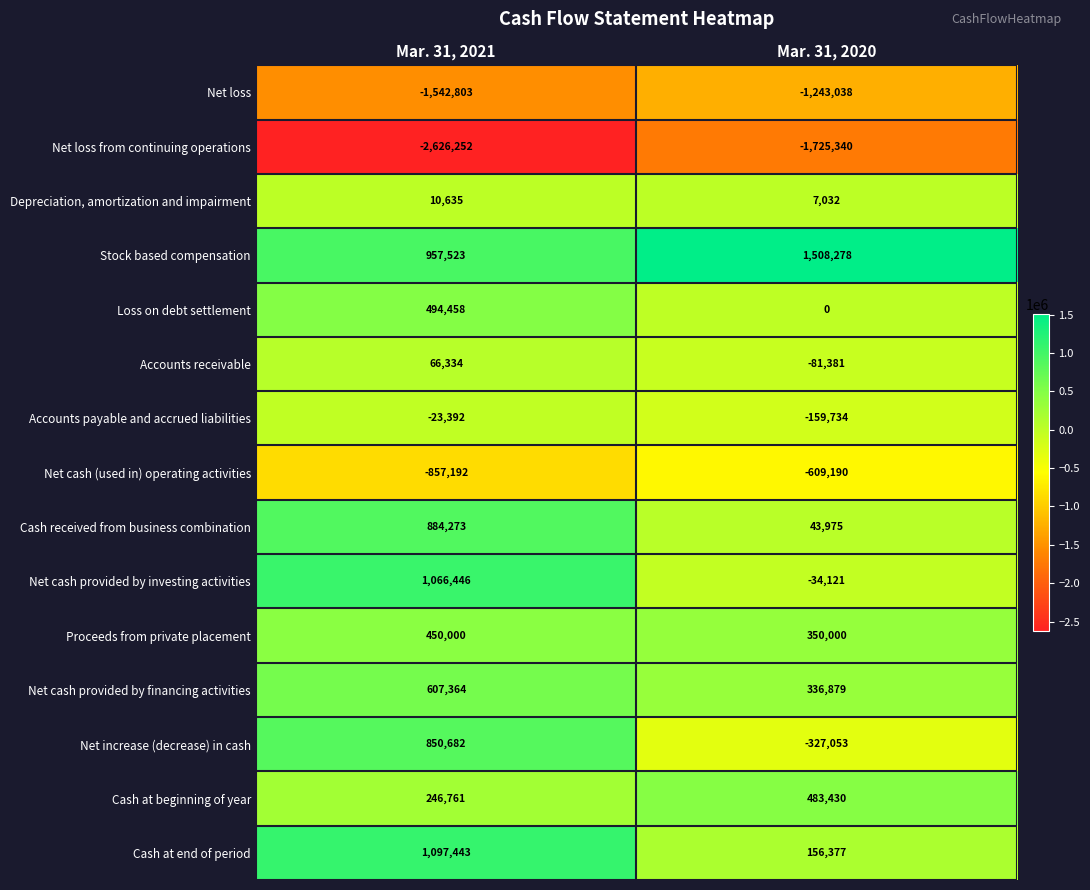

At Mar. 31, 2020, list the series in order from smallest to largest.

Net loss from continuing operations, Net loss, Net cash (used in) operating activities, Net increase (decrease) in cash, Accounts payable and accrued liabilities, Accounts receivable, Net cash provided by investing activities, Loss on debt settlement, Depreciation, amortization and impairment, Cash received from business combination, Cash at end of period, Net cash provided by financing activities, Proceeds from private placement, Cash at beginning of year, Stock based compensation